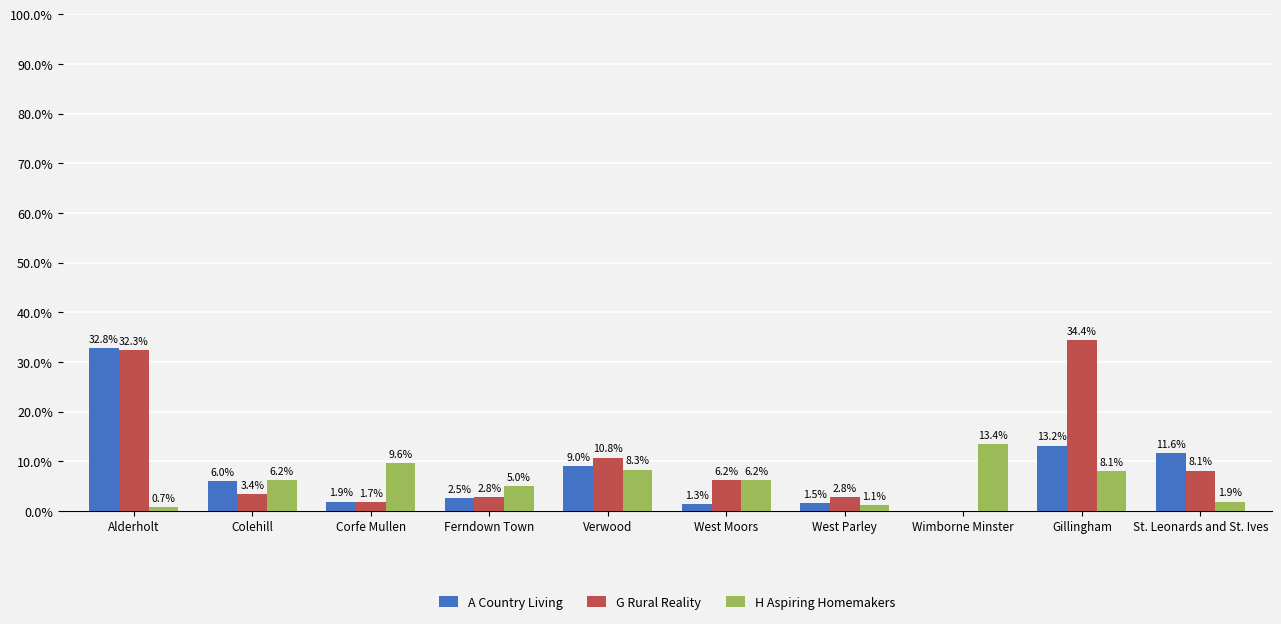

The value of G Rural Reality at West Parley is 2.8. True or false?

True